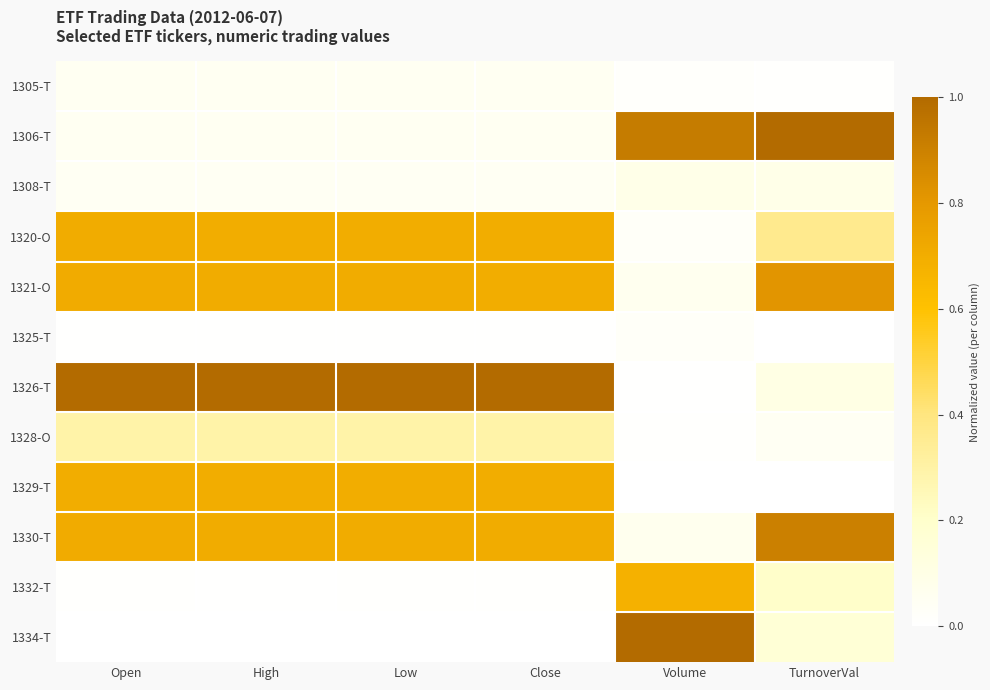

Reading left to right, list all the values displayed in this chart.

1305-T: Open=0.1	High=0.1	Low=0.1	Close=0.1	Volume=0.0	TurnoverVal=0.0
1306-T: Open=0.1	High=0.1	Low=0.1	Close=0.1	Volume=0.9	TurnoverVal=1.0
1308-T: Open=0.0	High=0.1	Low=0.1	Close=0.1	Volume=0.1	TurnoverVal=0.1
1320-O: Open=0.7	High=0.7	Low=0.7	Close=0.7	Volume=0.0	TurnoverVal=0.4
1321-O: Open=0.7	High=0.7	Low=0.7	Close=0.7	Volume=0.1	TurnoverVal=0.8
1325-T: Open=0.0	High=0.0	Low=0.0	Close=0.0	Volume=0.0	TurnoverVal=0.0
1326-T: Open=1.0	High=1.0	Low=1.0	Close=1.0	Volume=0.0	TurnoverVal=0.1
1328-O: Open=0.3	High=0.3	Low=0.3	Close=0.3	Volume=0.0	TurnoverVal=0.0
1329-T: Open=0.7	High=0.7	Low=0.7	Close=0.7	Volume=0.0	TurnoverVal=0.0
1330-T: Open=0.7	High=0.7	Low=0.7	Close=0.7	Volume=0.1	TurnoverVal=0.9
1332-T: Open=0.0	High=0.0	Low=0.0	Close=0.0	Volume=0.7	TurnoverVal=0.2
1334-T: Open=0.0	High=0.0	Low=0.0	Close=0.0	Volume=1.0	TurnoverVal=0.2